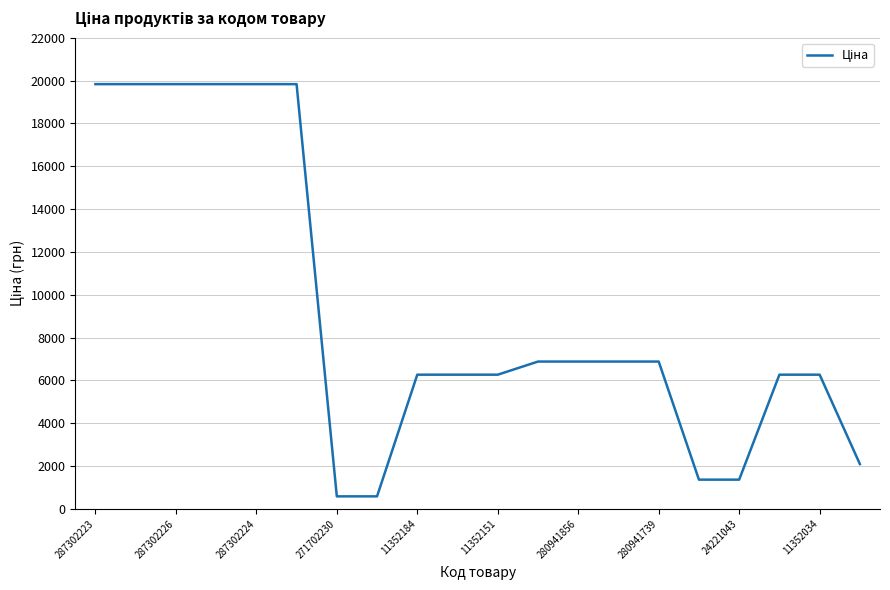

What is the sum of all values?

183836.7